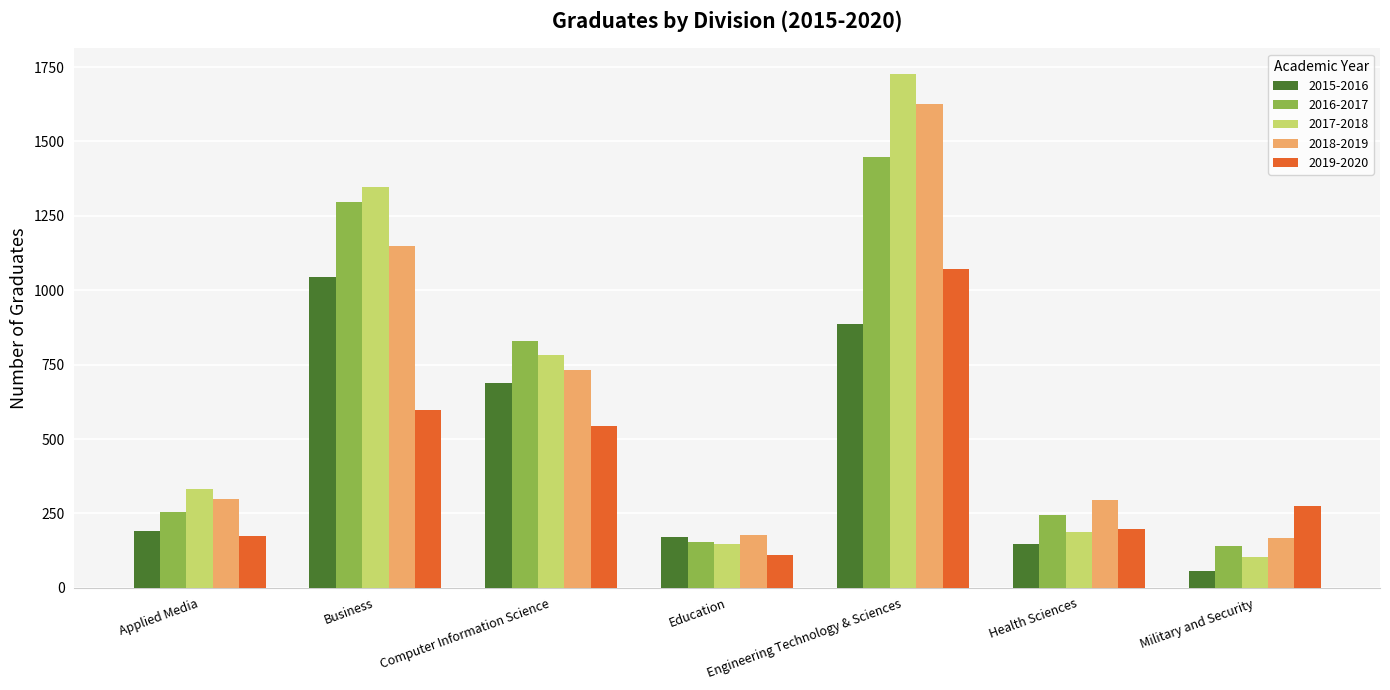

At which category is the sum across all series the highest?

Engineering Technology & Sciences